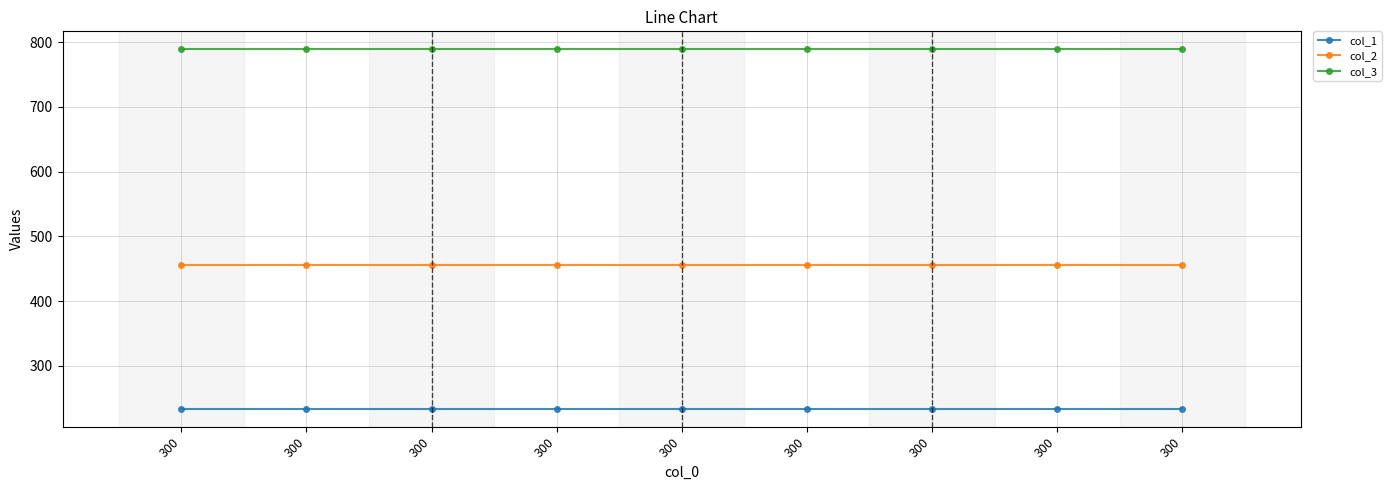

Is the value of col_3 at 300 greater than the value of col_1 at 300?

Yes